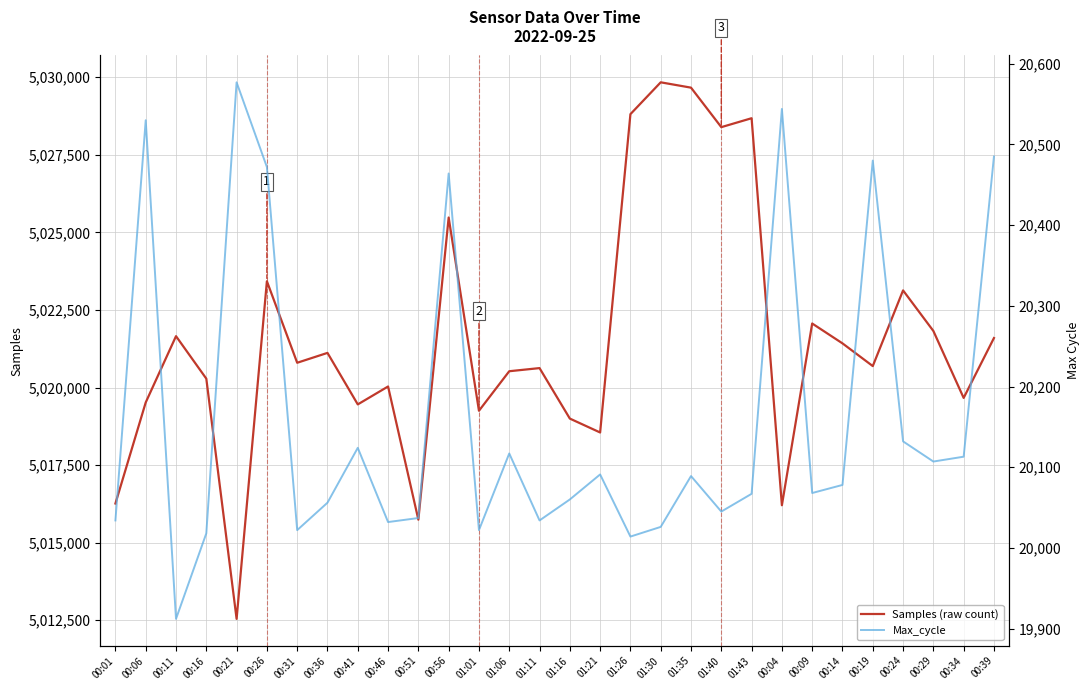

Reading right to left, what are all the values shown in this chart?

Samples (raw count): 00:39=5021596	00:34=5019666	00:29=5021824	00:24=5023131	00:19=5020692	00:14=5021424	00:09=5022064	00:04=5016207	01:43=5028680	01:40=5028392	01:35=5029665	01:30=5029837	01:26=5028811	01:21=5018552	01:16=5019000	01:11=5020627	01:06=5020526	01:01=5019252	00:56=5025480	00:51=5015742	00:46=5020034	00:41=5019457	00:36=5021117	00:31=5020799	00:26=5023427	00:21=5012545	00:16=5020287	00:11=5021656	00:06=5019520	00:01=5016263
Max_cycle: 00:39=20485	00:34=20113	00:29=20107	00:24=20132	00:19=20480	00:14=20078	00:09=20068	00:04=20544	01:43=20067	01:40=20045	01:35=20089	01:30=20026	01:26=20014	01:21=20091	01:16=20060	01:11=20034	01:06=20117	01:01=20022	00:56=20464	00:51=20037	00:46=20032	00:41=20124	00:36=20056	00:31=20022	00:26=20472	00:21=20577	00:16=20018	00:11=19912	00:06=20530	00:01=20034